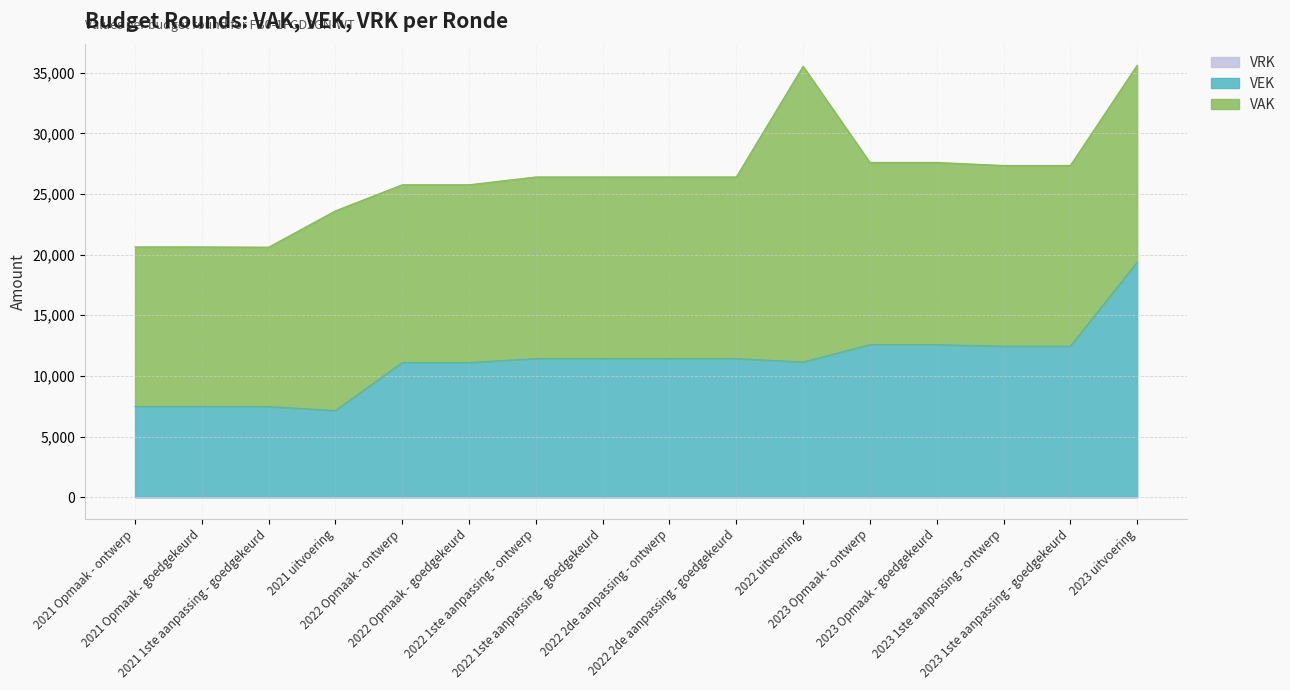

True or false: VRK has more than 2 points higher than both neighbors.

False